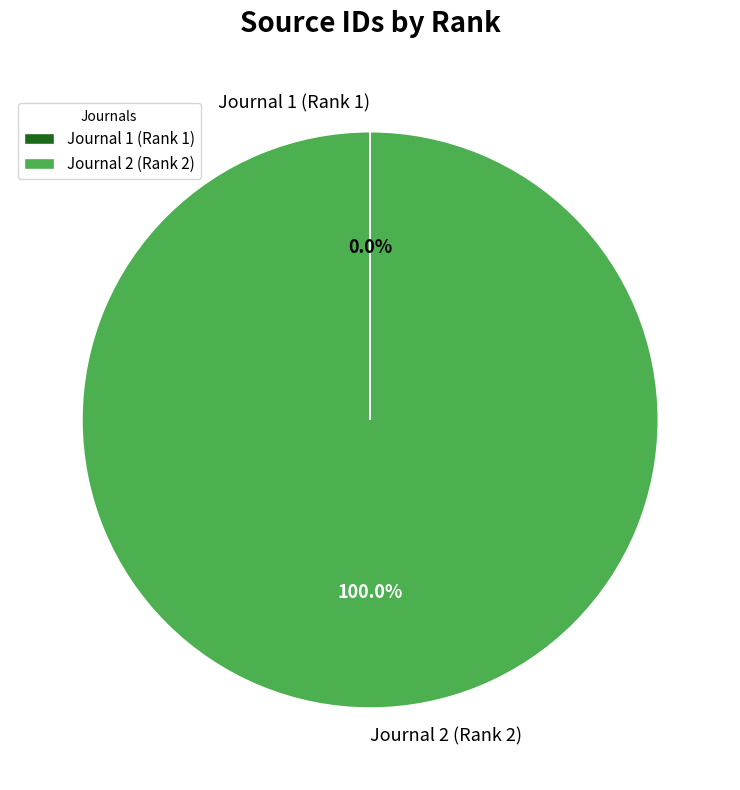

What is the largest slice in the pie chart?

Journal 2 (Rank 2)